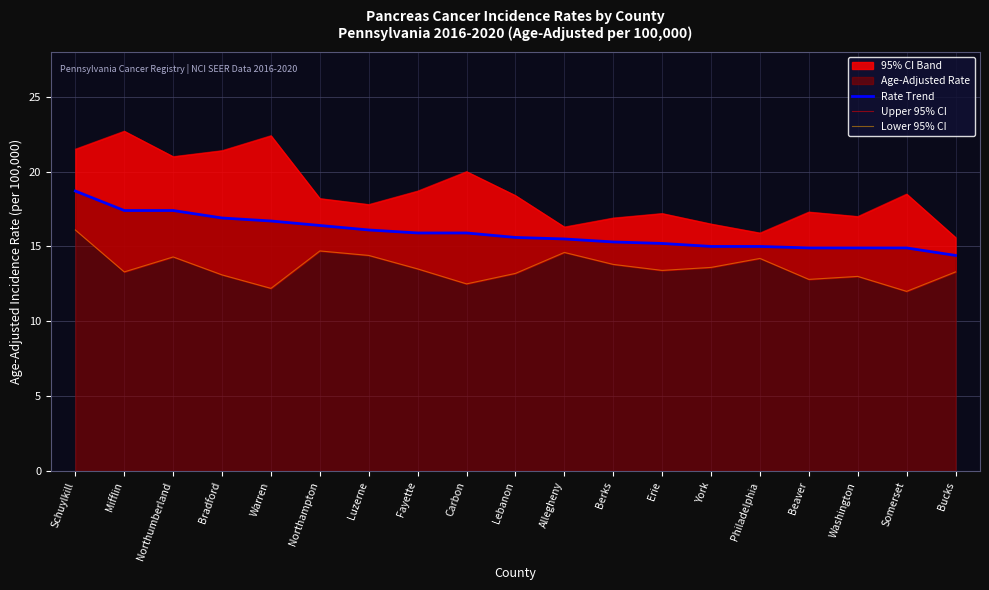

What is the lowest value of the Upper 95% CI series?

15.6